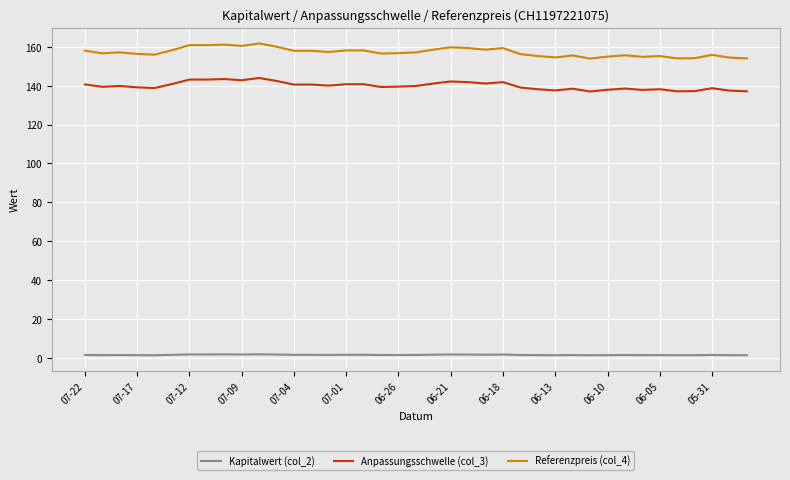

How many lines are shown in the chart?

3